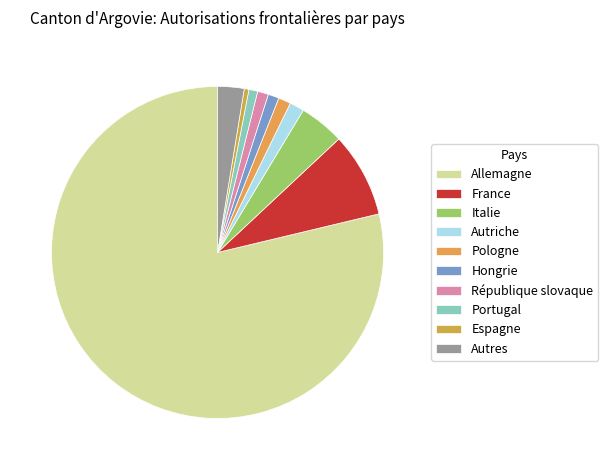

Does Autres account for over 50% of the chart?

No